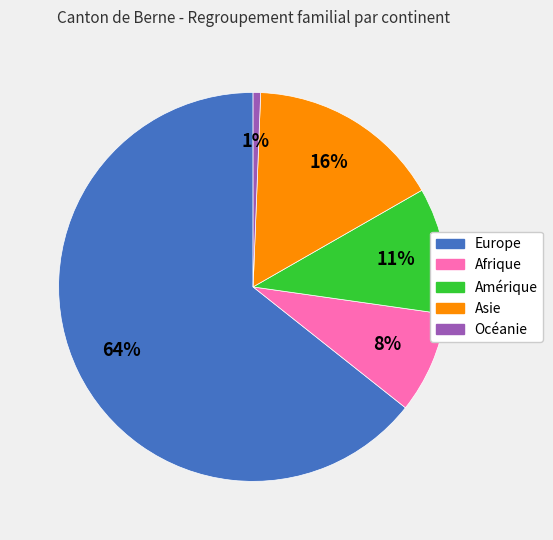

To the nearest percent, what is the difference between the Asie and Afrique slice percentages?

8%